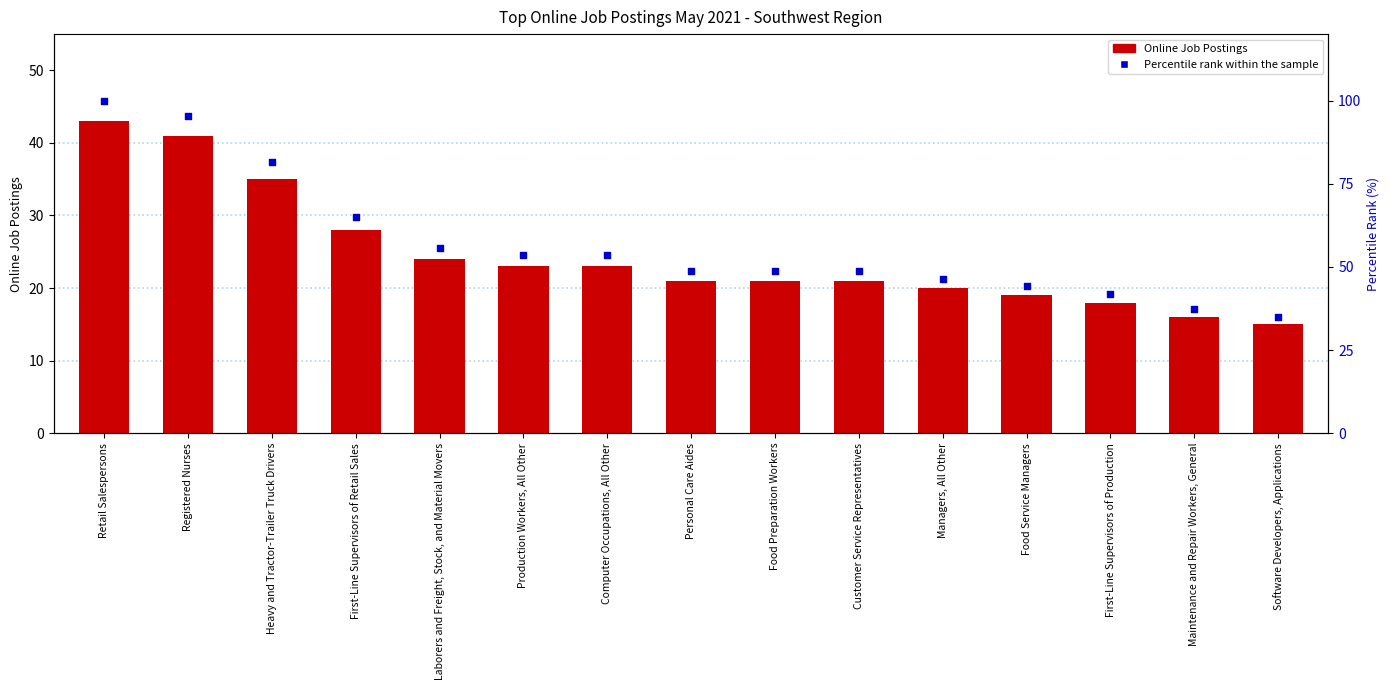

What are all the series names shown in the legend?

Online Job Postings, Percentile rank within the sample